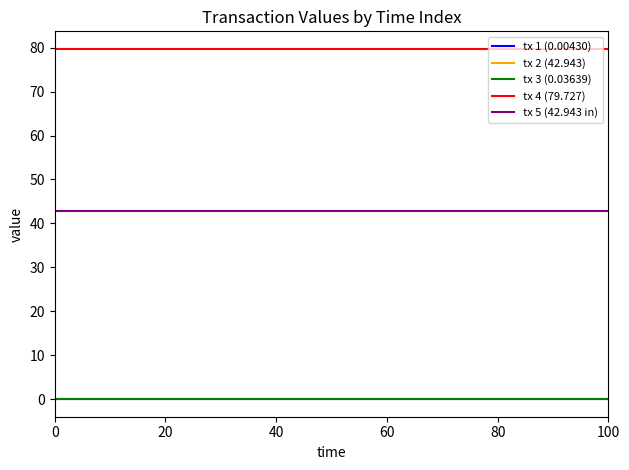

Is this an area chart (filled region under the line)?

No